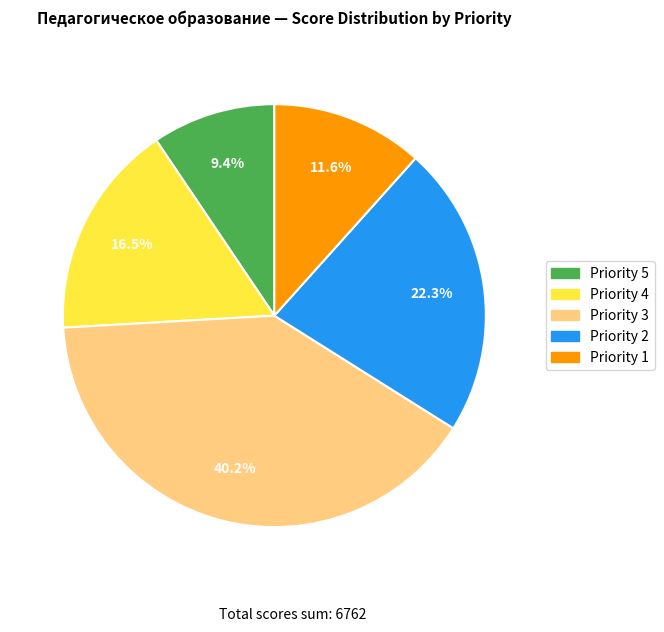

How many segments does this pie chart have?

5